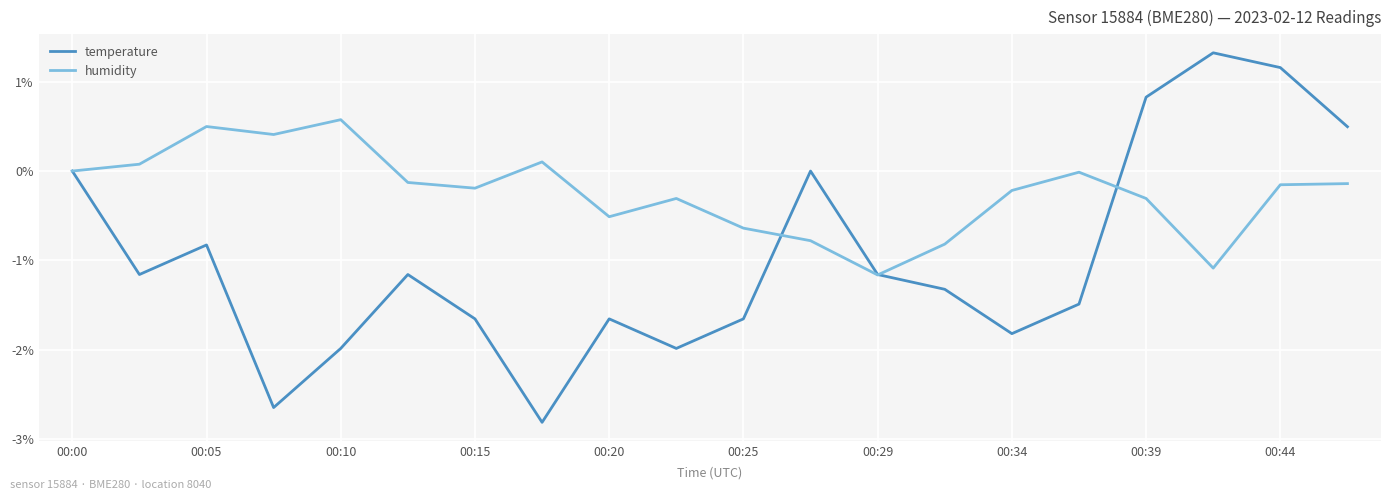

What is the minimum value shown in the chart?

-2.8